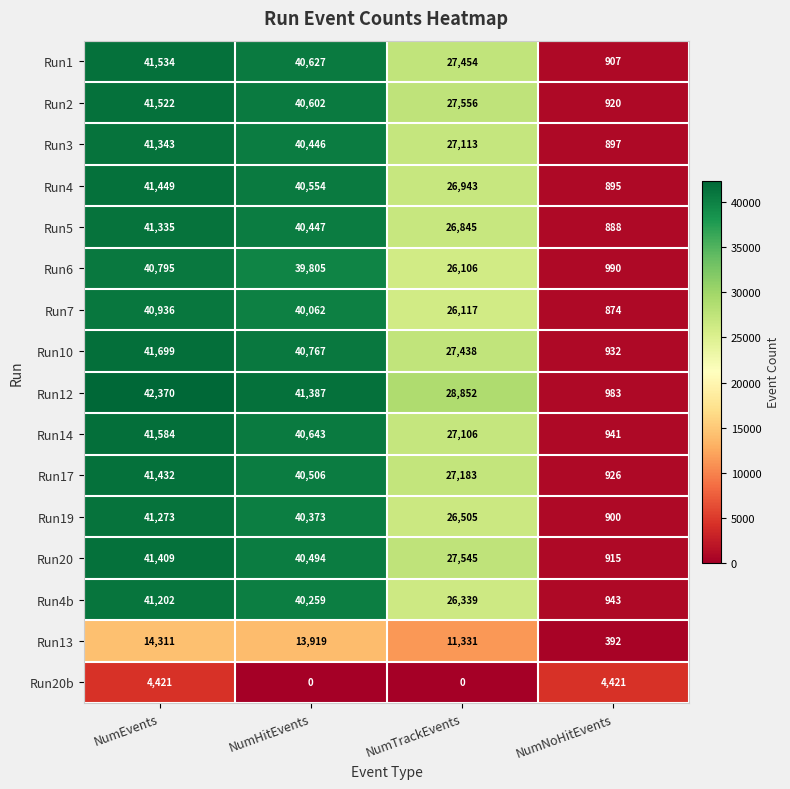

Rank the series at NumEvents from highest to lowest value.

Run12, Run10, Run14, Run1, Run2, Run4, Run17, Run20, Run3, Run5, Run19, Run4b, Run7, Run6, Run13, Run20b